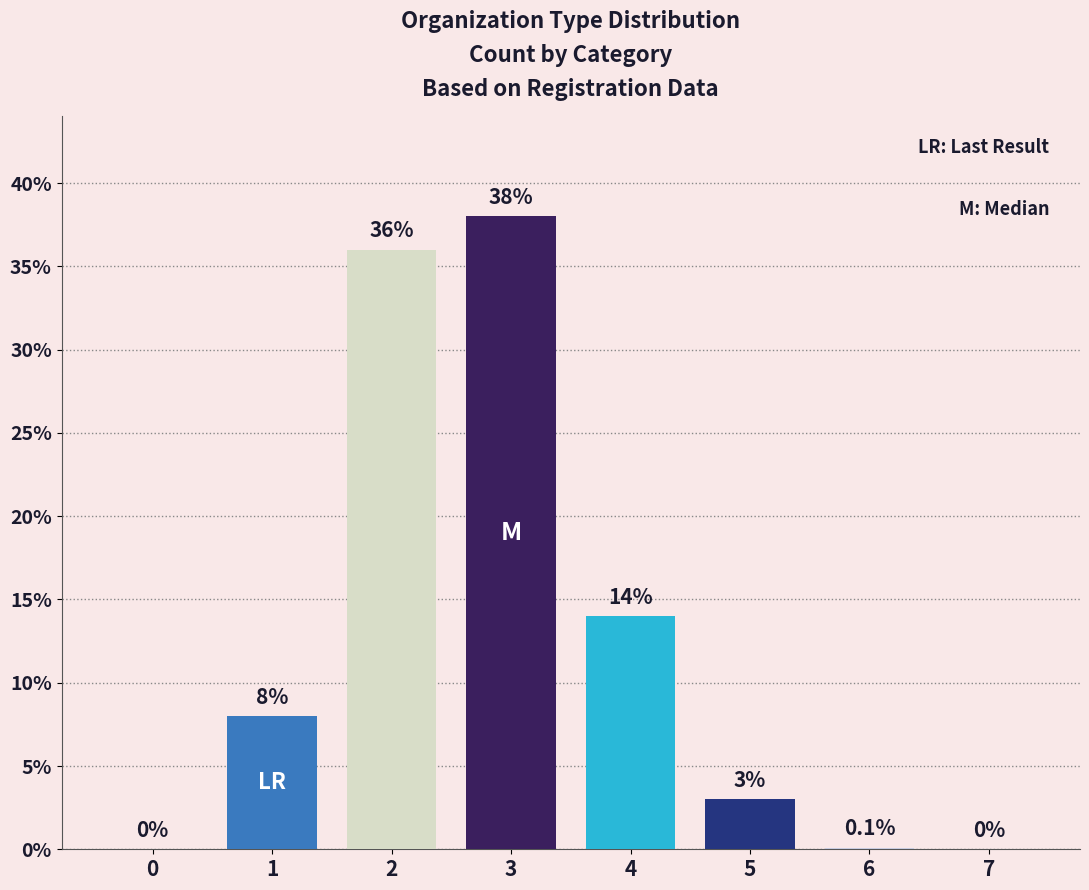

Between 6 and 1, which is larger?

1